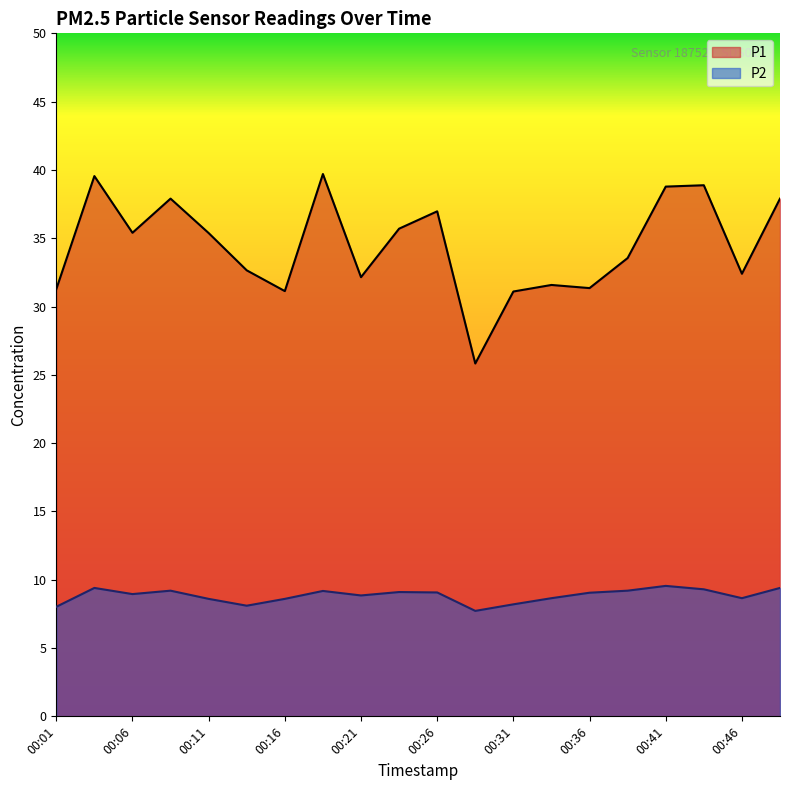

Reading left to right, transcribe all the data shown in this chart.

P1: 00:01=31.3	00:04=39.5	00:06=35.4	00:08=37.9	00:11=35.4	00:13=32.6	00:16=31.1	00:19=39.7	00:21=32.1	00:23=35.7	00:26=37.0	00:28=25.8	00:31=31.1	00:33=31.6	00:36=31.4	00:38=33.5	00:41=38.8	00:44=38.9	00:46=32.4	00:49=37.9
P2: 00:01=8.0	00:04=9.4	00:06=8.9	00:08=9.2	00:11=8.6	00:13=8.1	00:16=8.6	00:19=9.2	00:21=8.8	00:23=9.1	00:26=9.1	00:28=7.7	00:31=8.2	00:33=8.7	00:36=9.1	00:38=9.2	00:41=9.6	00:44=9.3	00:46=8.7	00:49=9.4